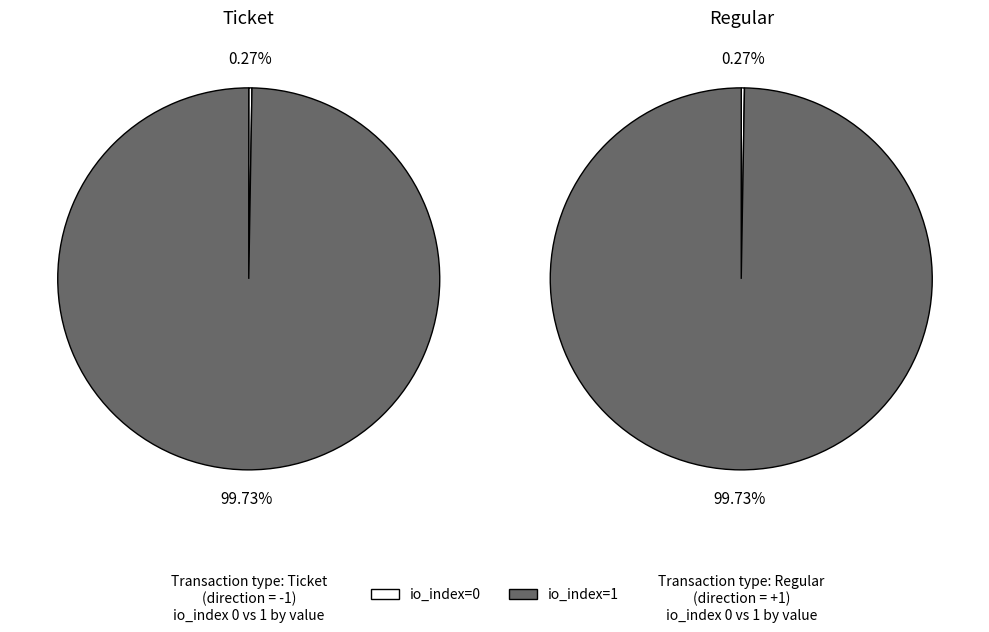

How many slices are in this pie chart?

4